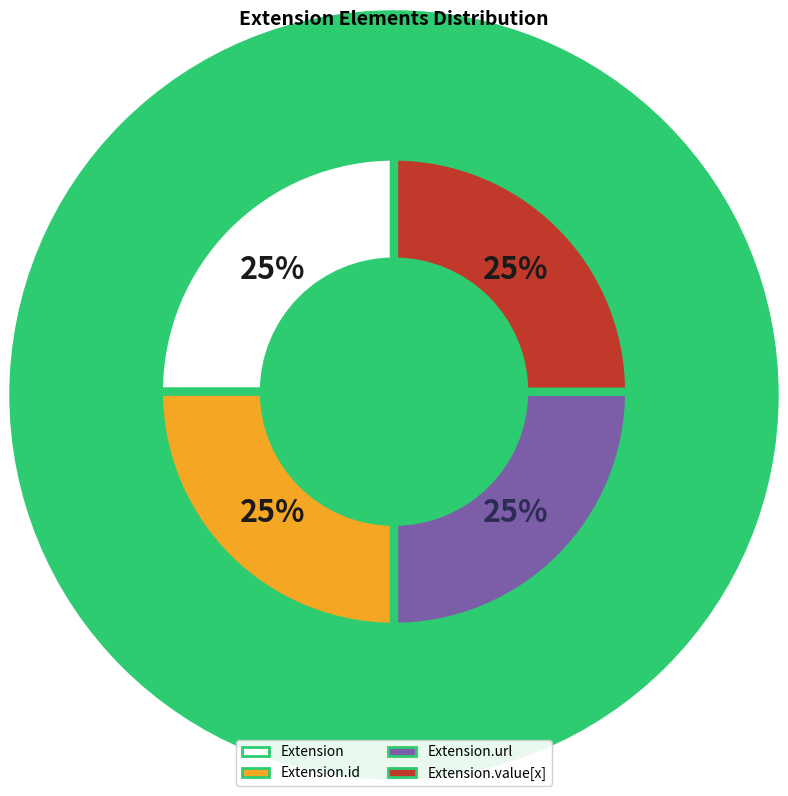

True or false: Extension.id accounts for 25% of the total.

True